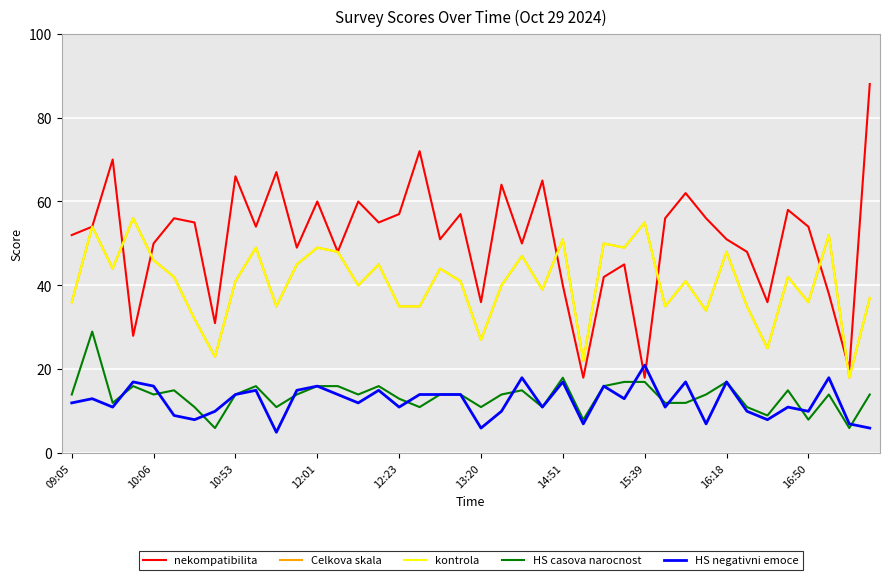

Does the chart display data point markers on the line(s)?

No